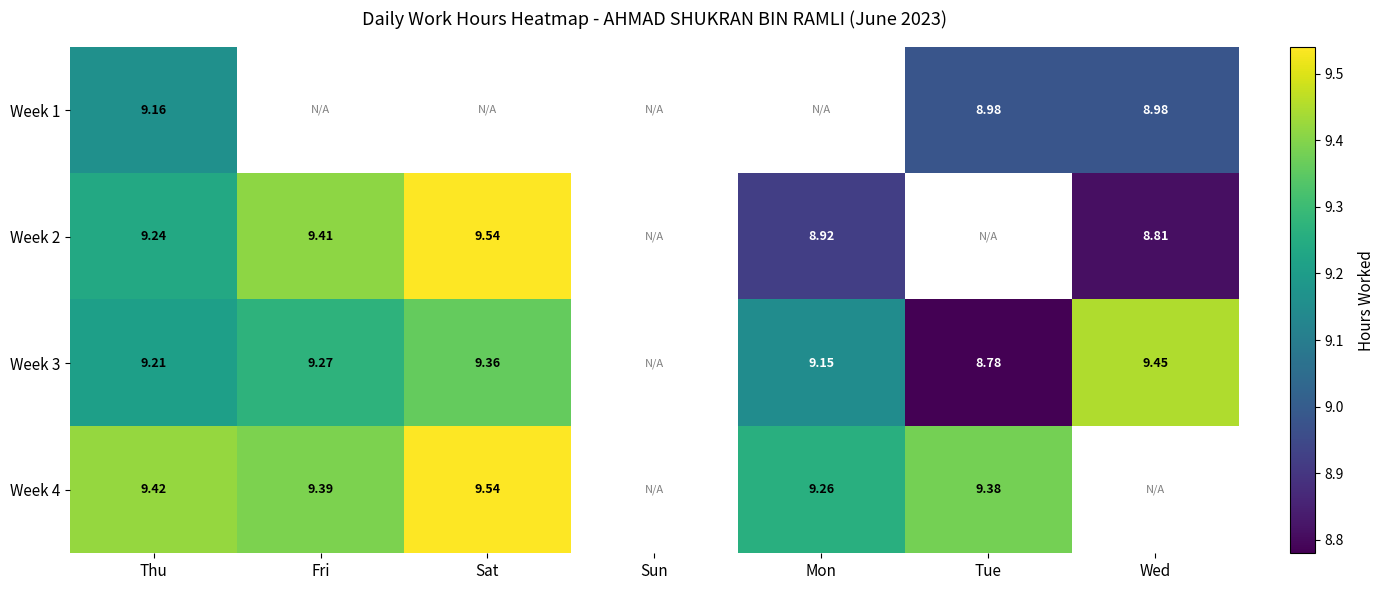

At which label does Week 3 first exceed 9?

Thu